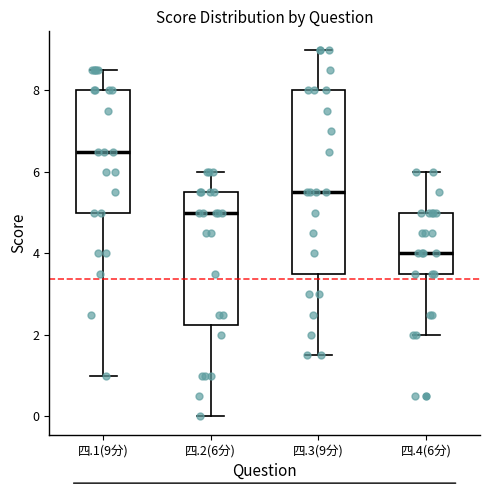

Where is the lower edge of the box for 四.4(6分) on the y-axis? The values are not printed on the chart, so give them approximately, as read against the axis.

3.6